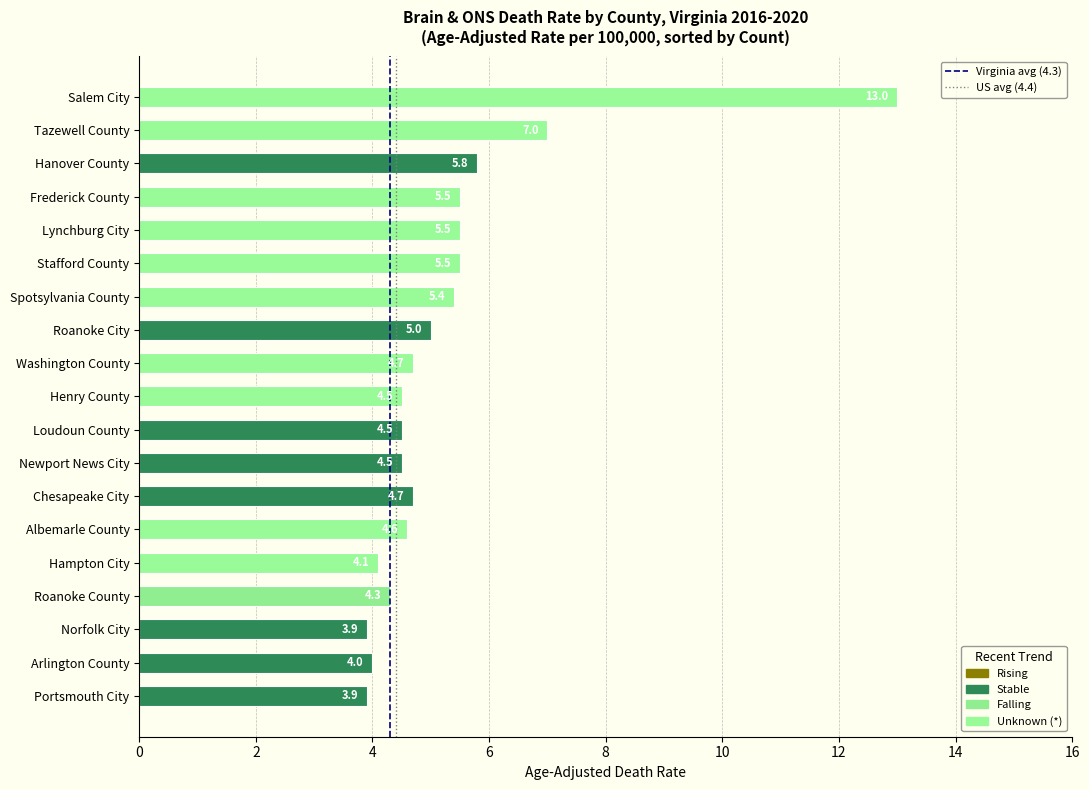

Where is the data nearest to the value 8?

Tazewell County